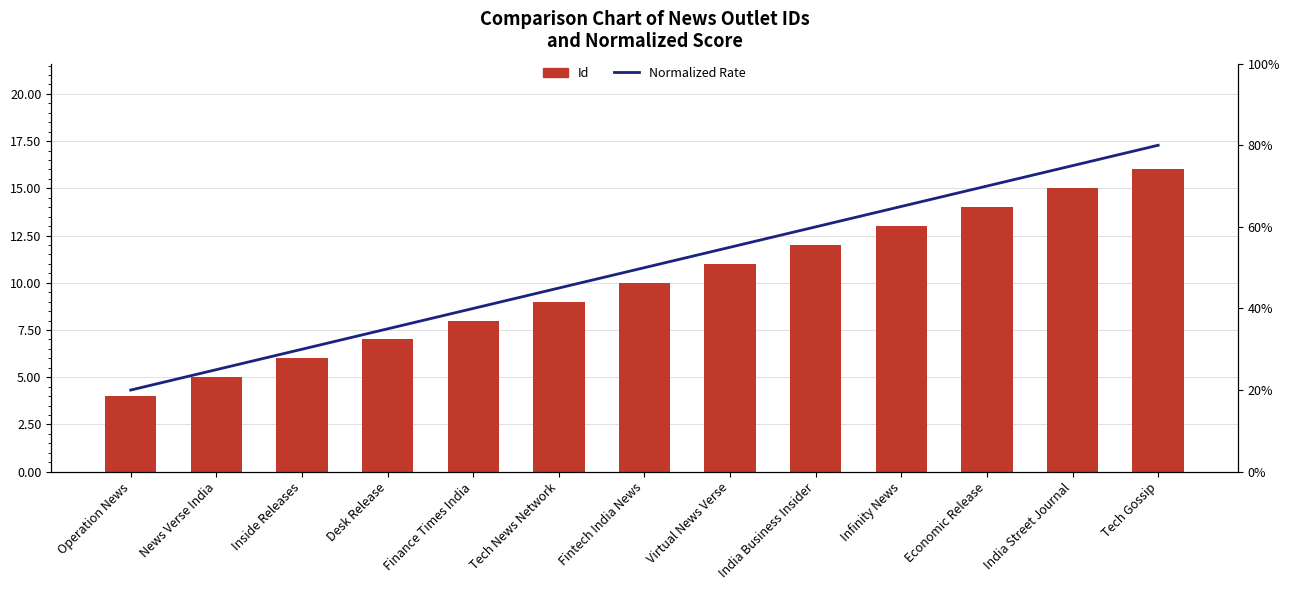

List the series in order of their overall mean, highest first.

Normalized Rate, Id